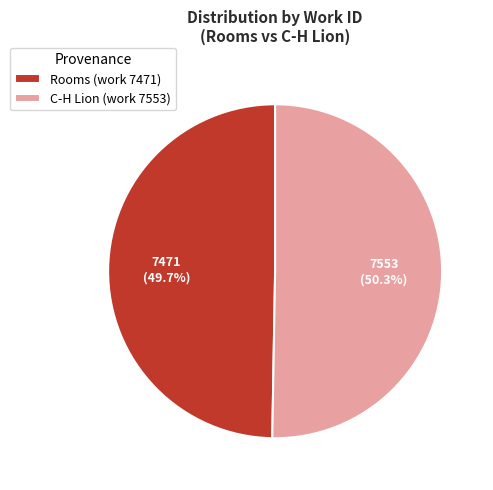

Rank the categories by value from highest to lowest.

C-H Lion (work 7553), Rooms (work 7471)